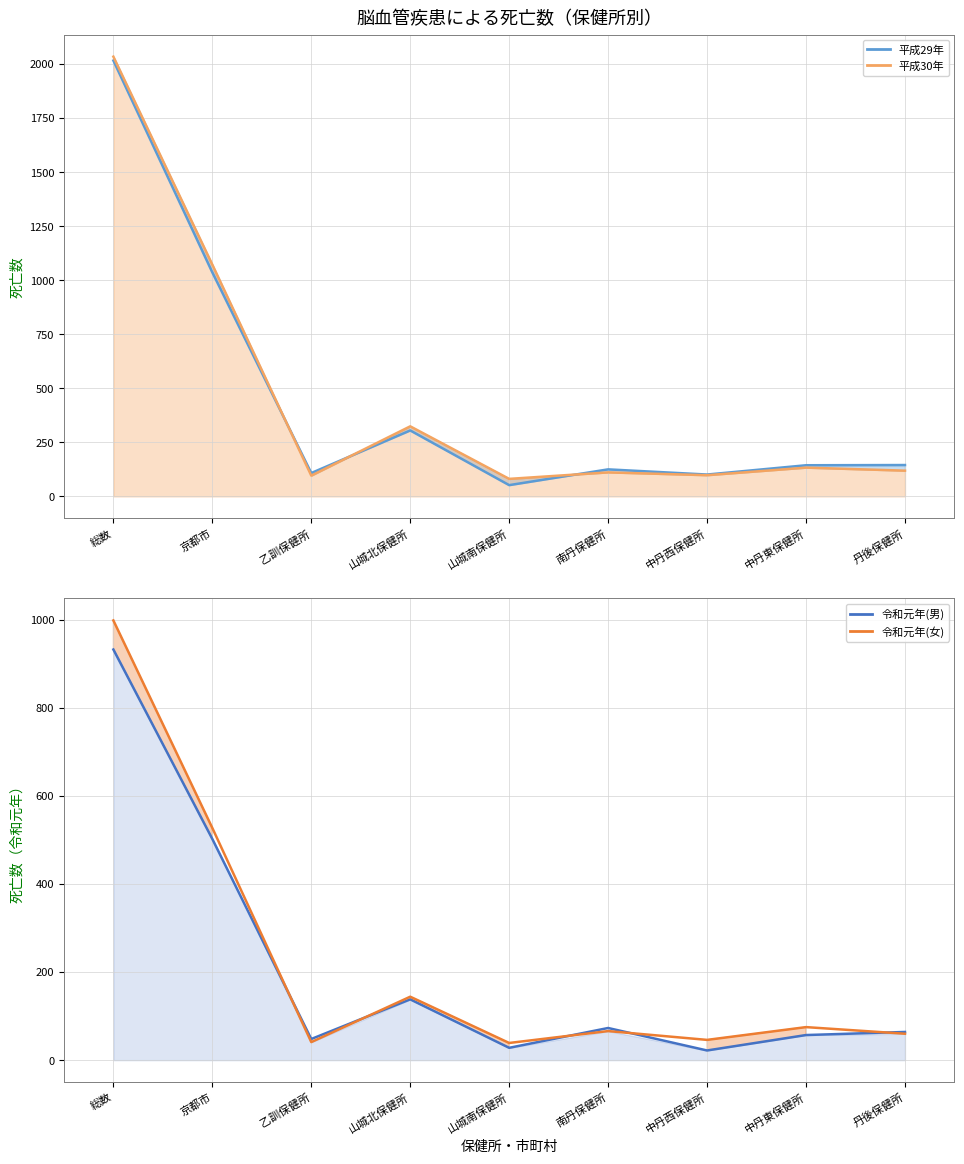

What is the difference between the second highest and minimum values in the 令和元年(男) line series?

480